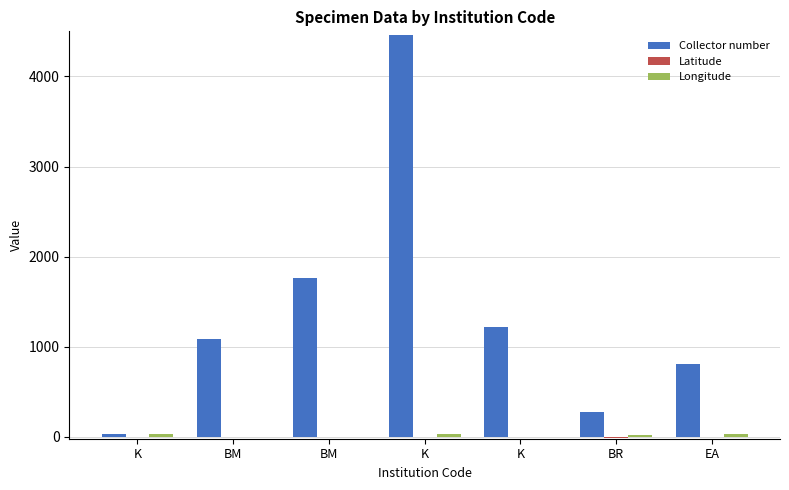

Rank the series at BM from lowest to highest value.

Latitude, Longitude, Collector number